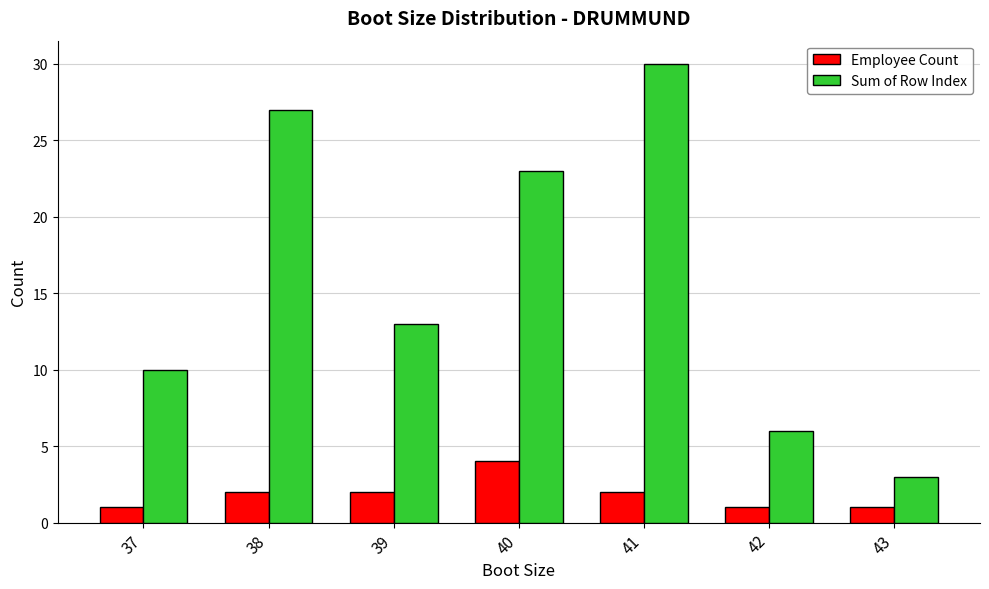

Where does the Sum of Row Index series first go above 13?

38